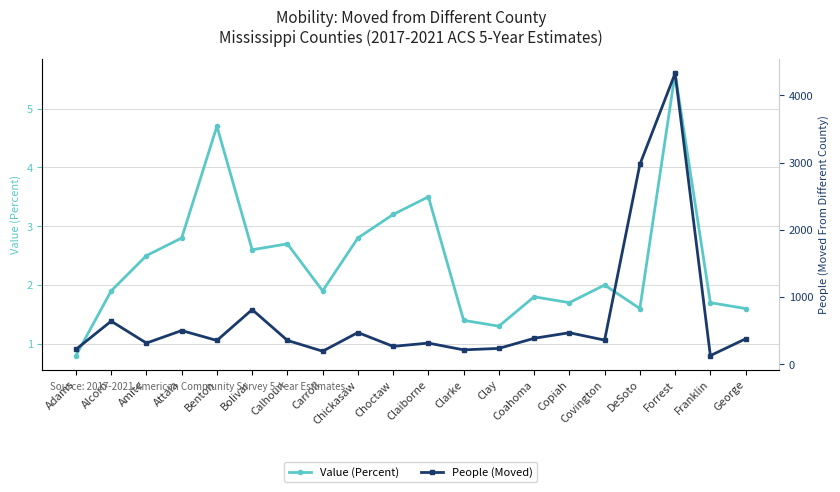

The value of Value (Percent) at Clarke is 1.4. True or false?

True